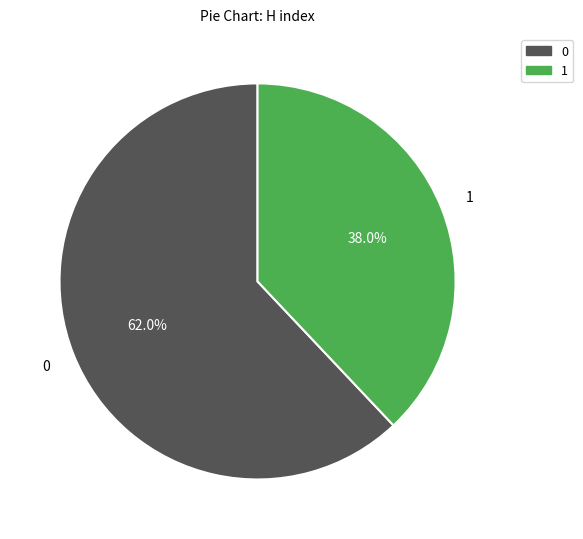

Does any single category account for the majority?

Yes